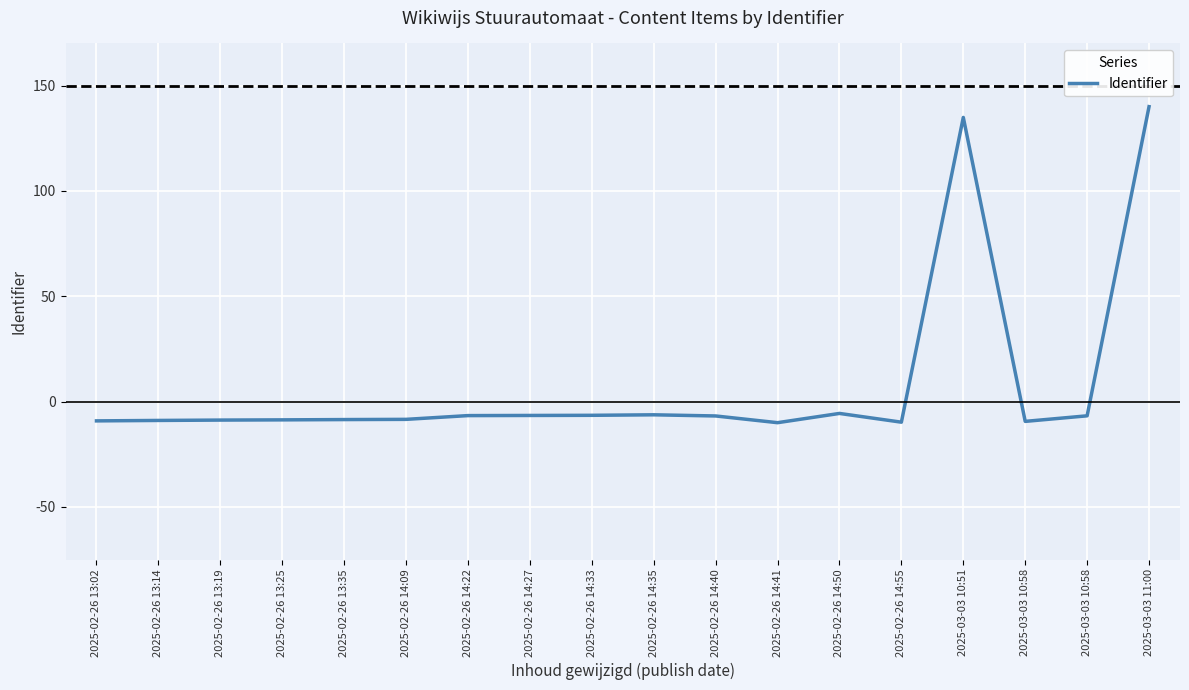

What is the difference between the second highest and second lowest values?

144.6